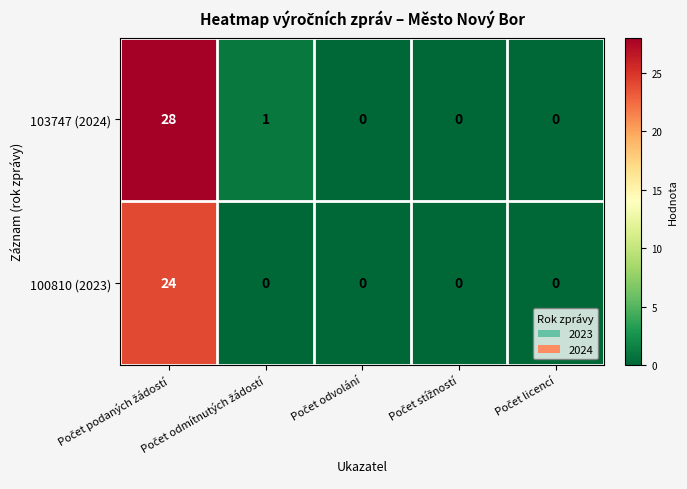

Which series has the largest total across all categories?

103747 (2024)